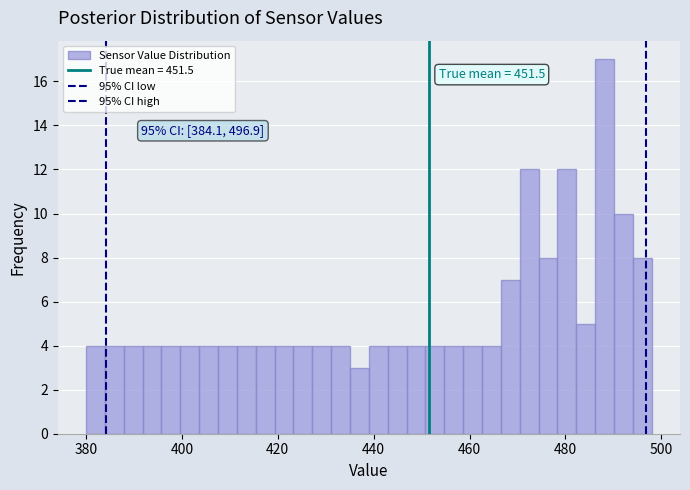

Read against the x-axis, roughly where is the centre of the tallest bar?

488